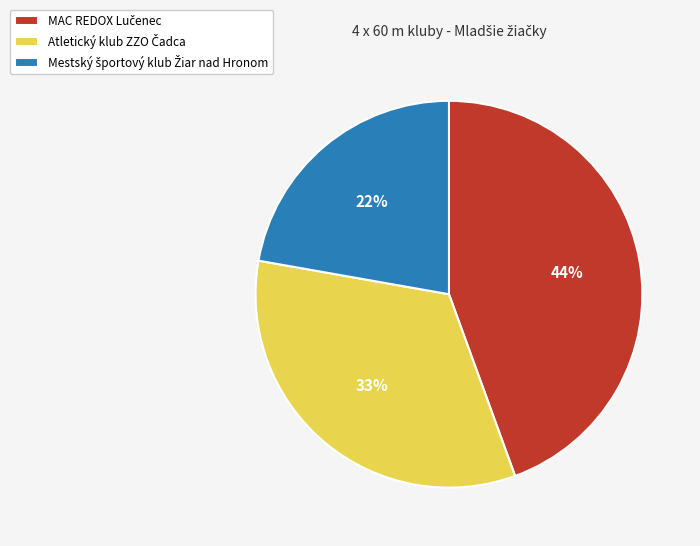

To the nearest percent, what is the average slice percentage?

33%